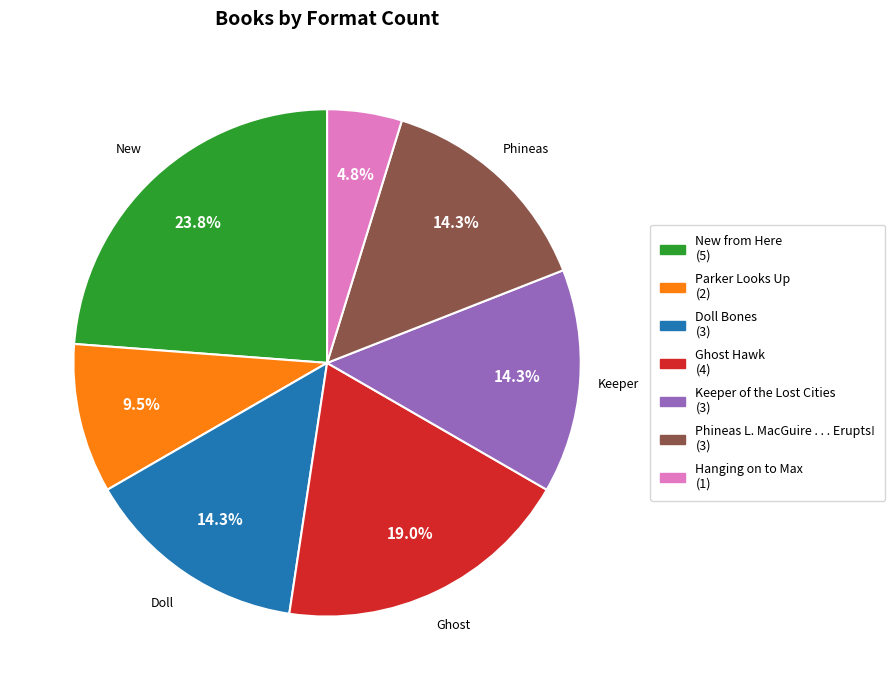

To the nearest percent, what is the difference between the largest and smallest slice percentages?

19%